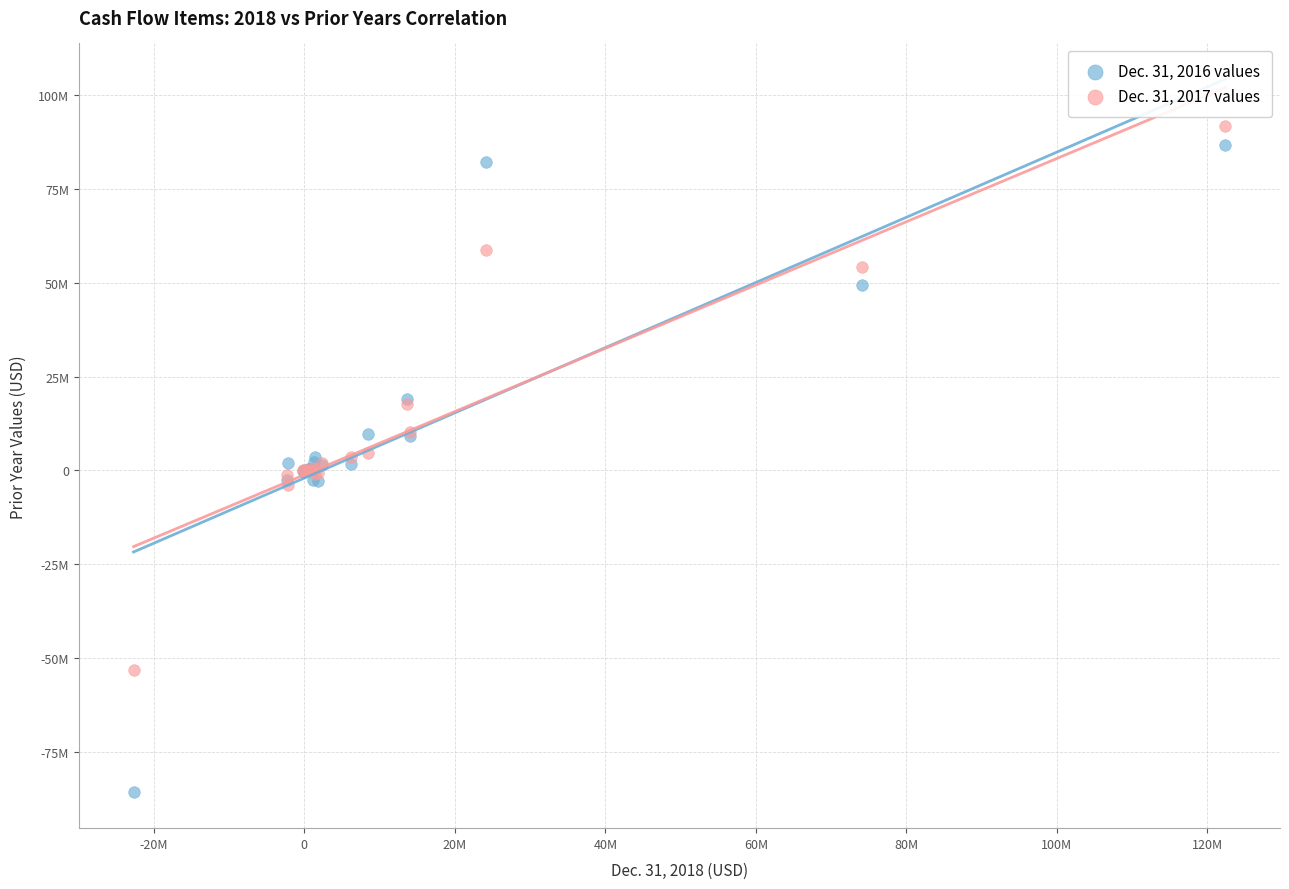

What are all the series names shown in the legend?

Dec. 31, 2016 values, Dec. 31, 2017 values